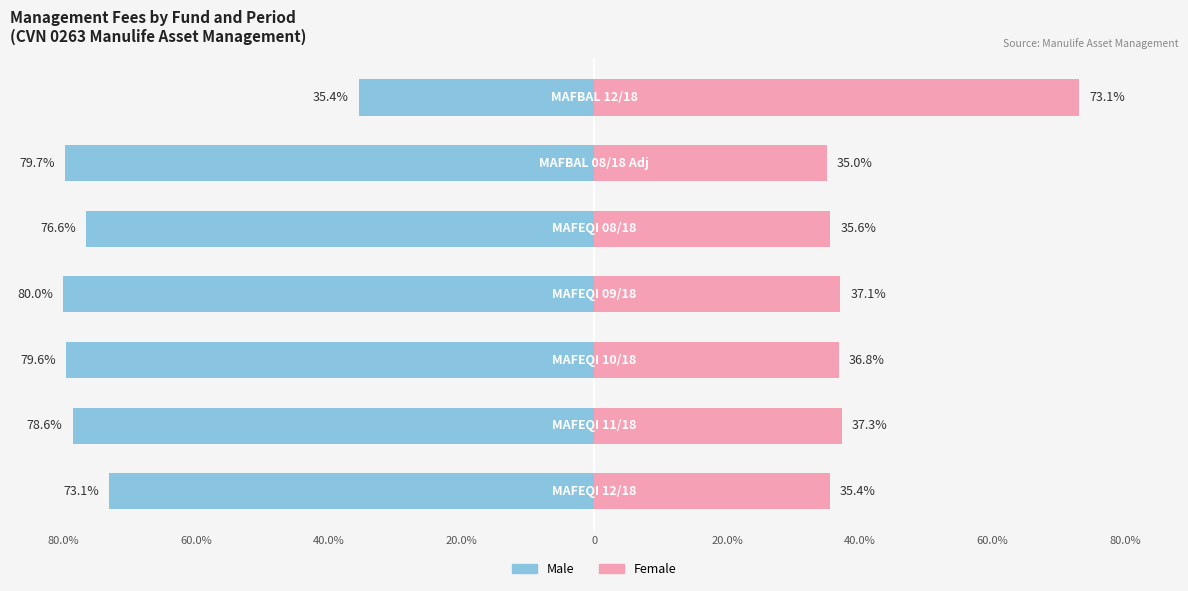

How many groups of bars are there?

7